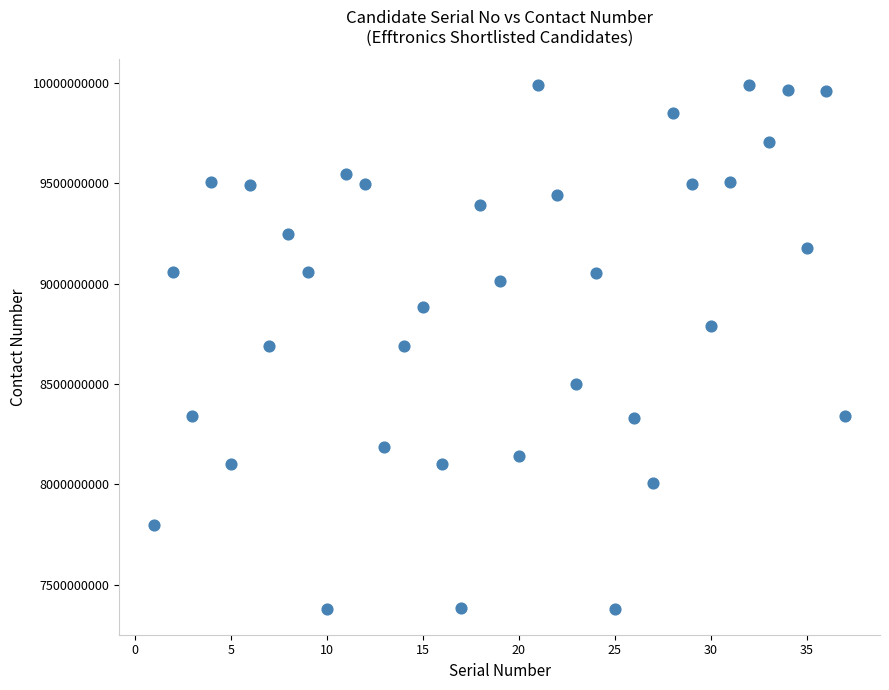

What is the range of X values (max minus min)?

36